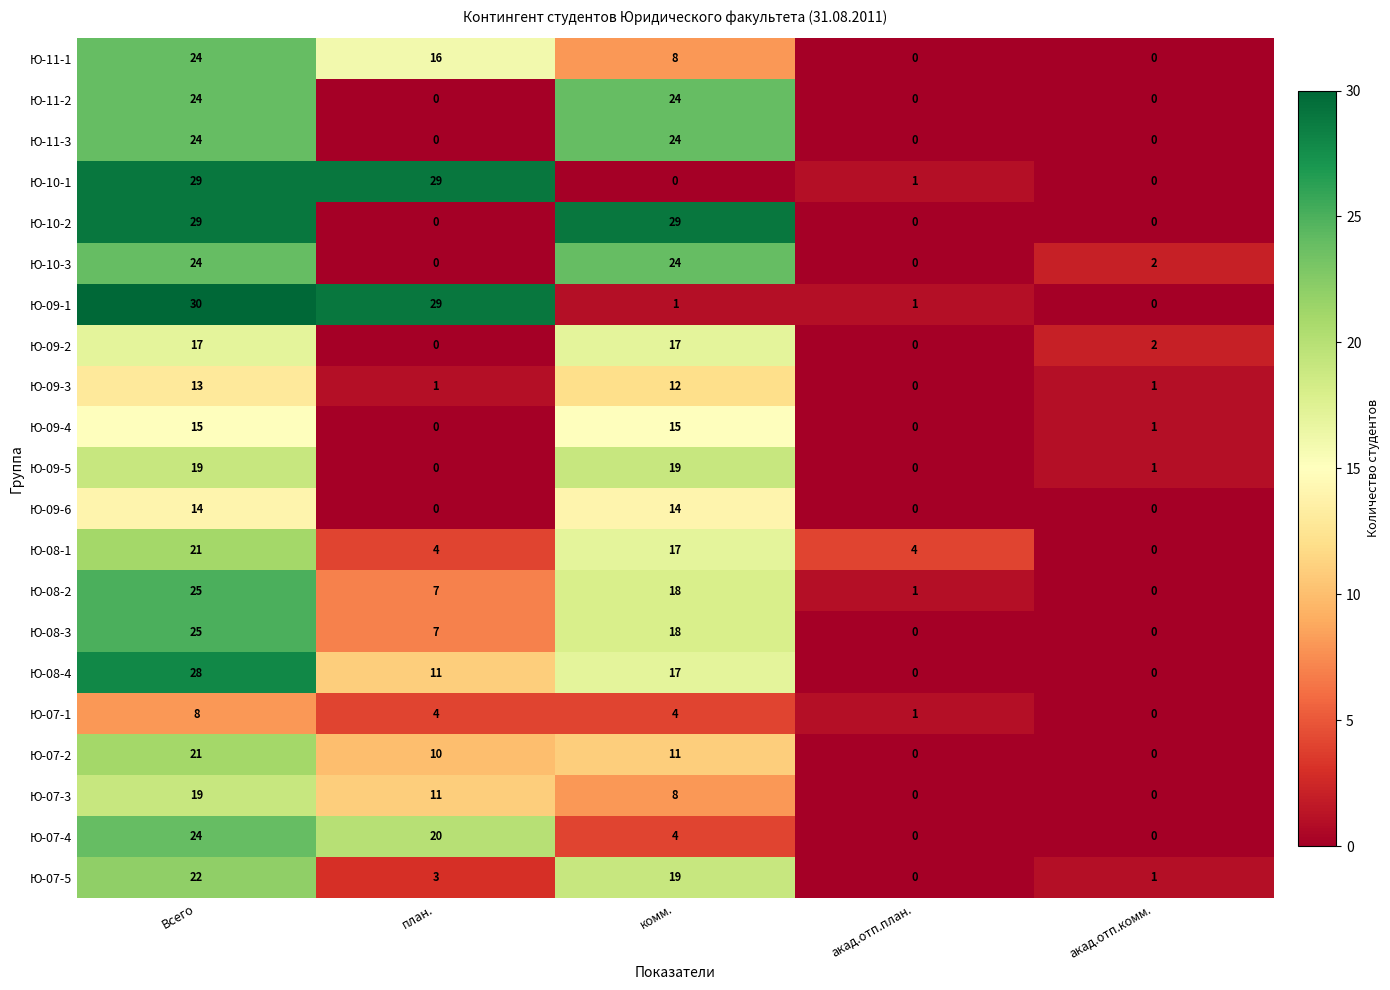

What is the sum of all Ю-08-1 values?

46